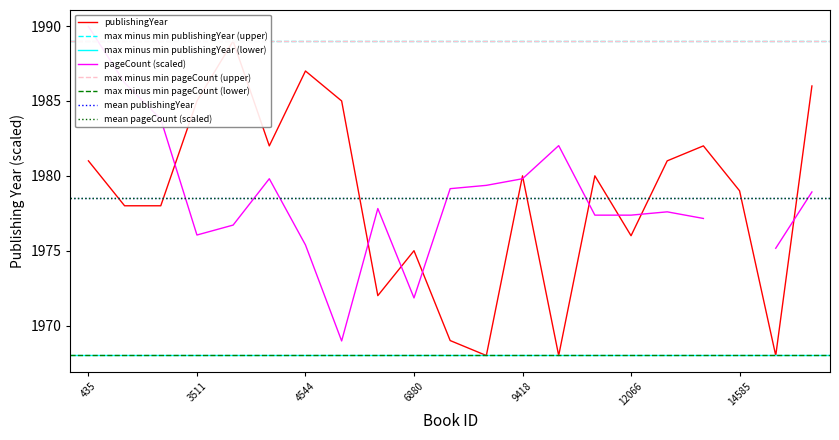

Where is the data nearest to the value 1978?

585